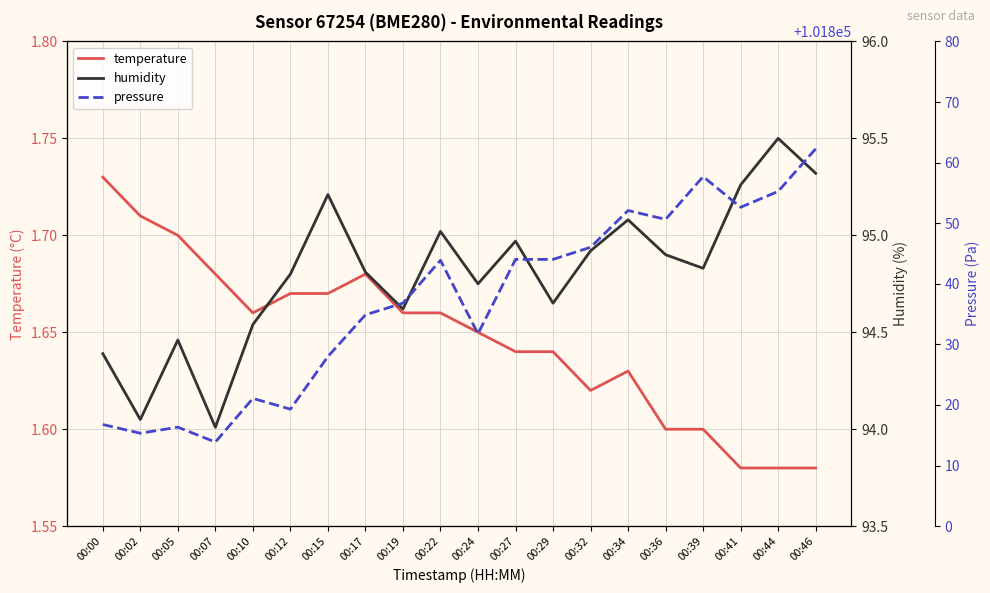

List the series in order of their peak value, lowest first.

temperature, humidity, pressure